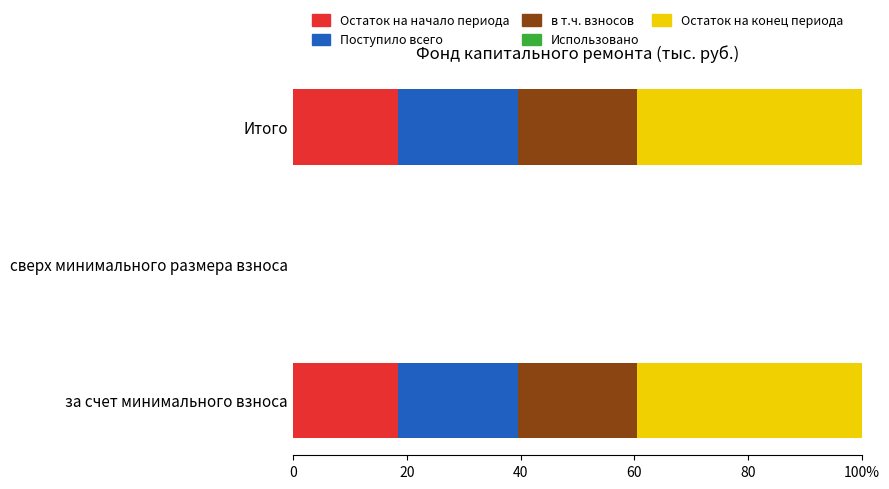

What is the average value of the Остаток на начало периода series?

12.4